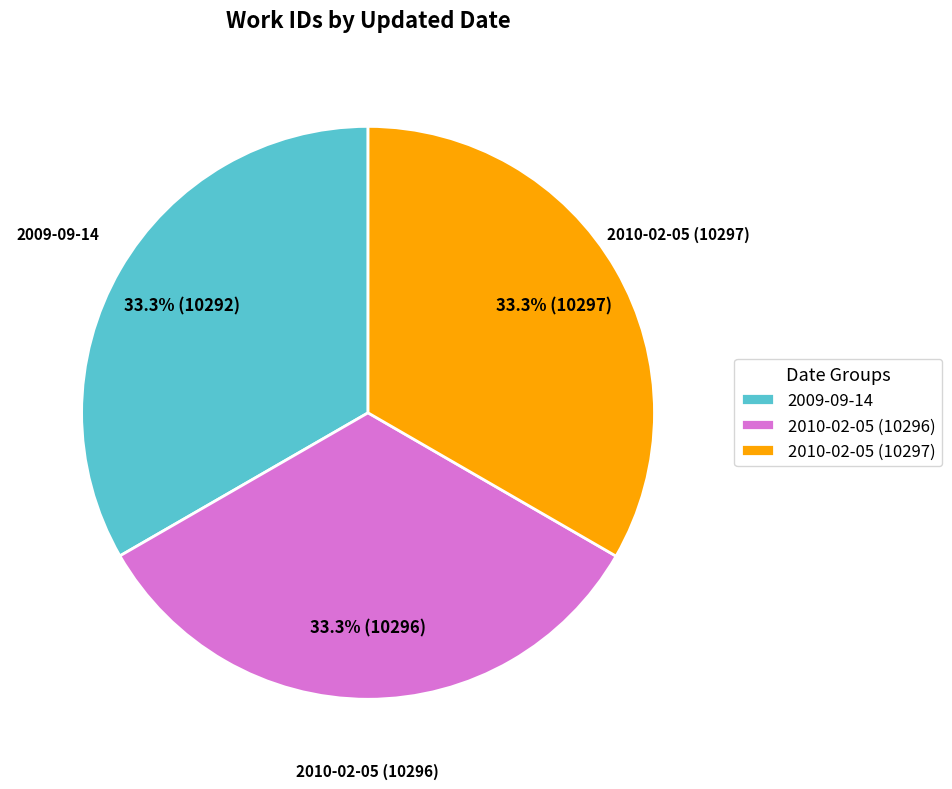

Combined, what portion of the pie is 2009-09-14 and 2010-02-05 (10297)?

66.7%